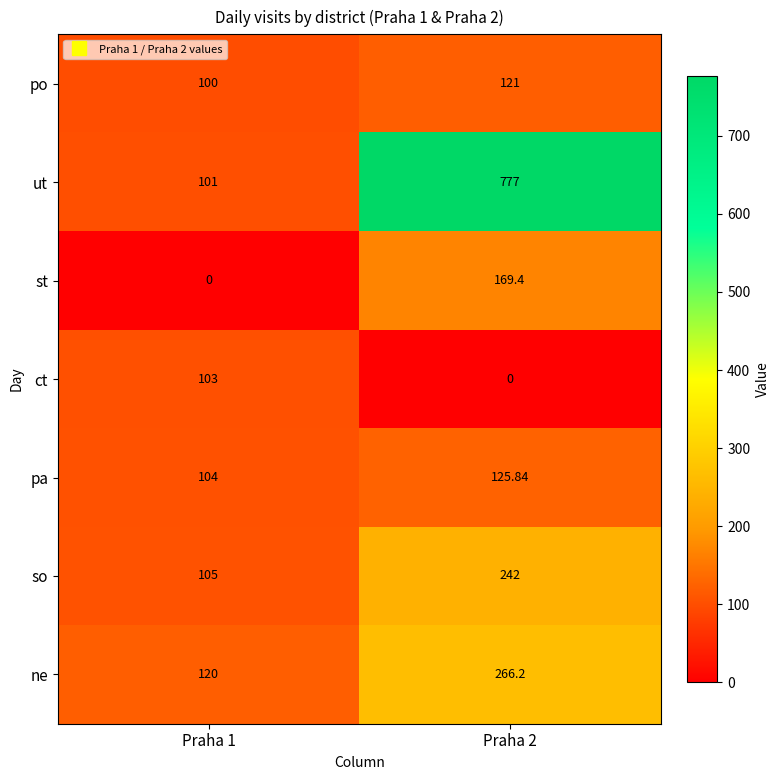

Rank the series by their maximum value, from lowest to highest.

ct, po, pa, st, so, ne, ut